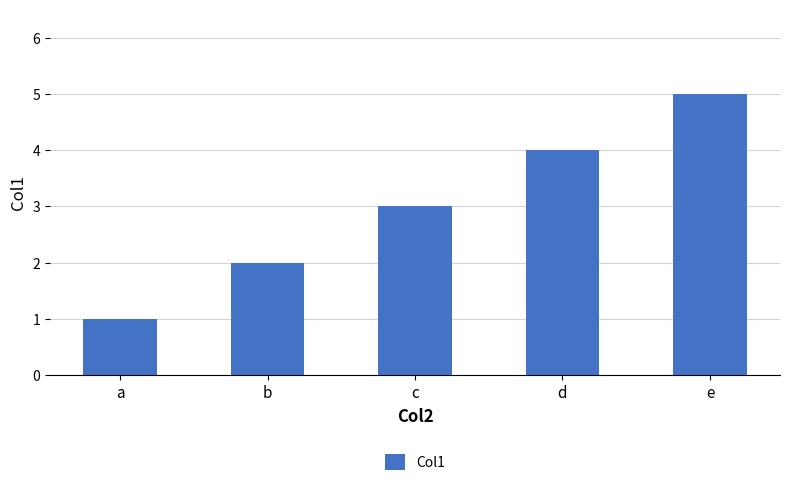

How many bars are there in total?

5